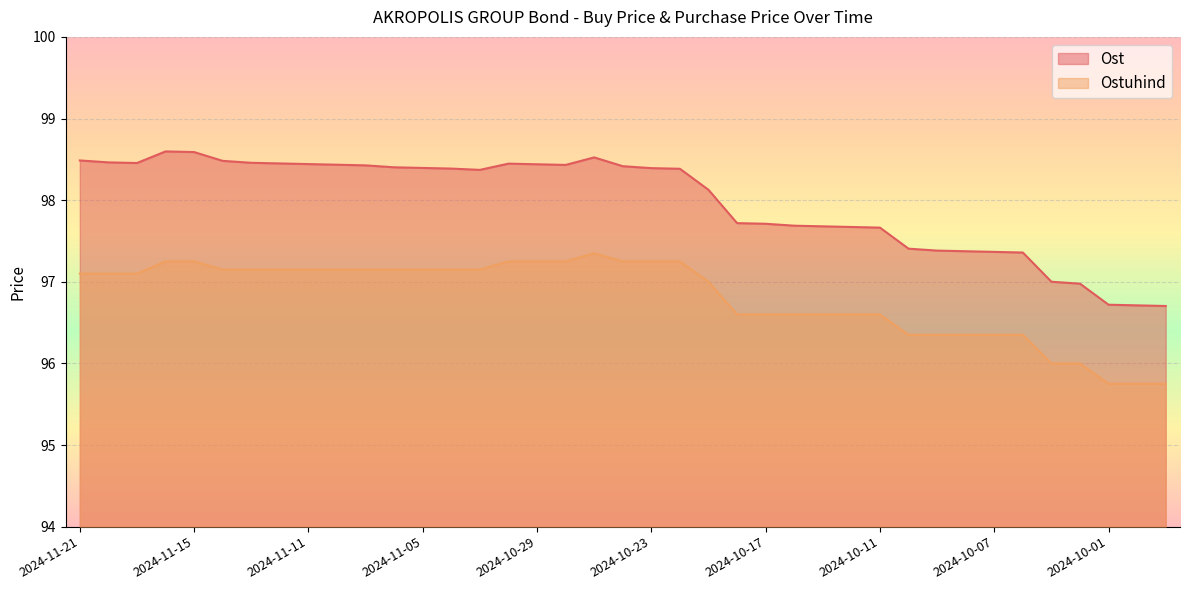

Is it true that Ost equals 151.0 at 2024-11-18?

False